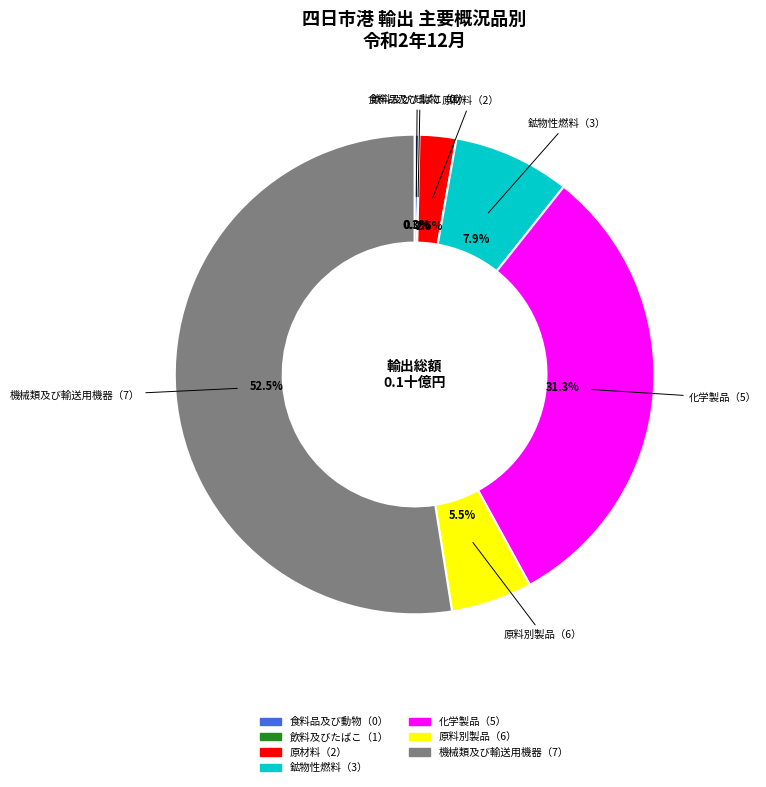

To the nearest percent, what is the difference between the largest and smallest slice percentages?

52%